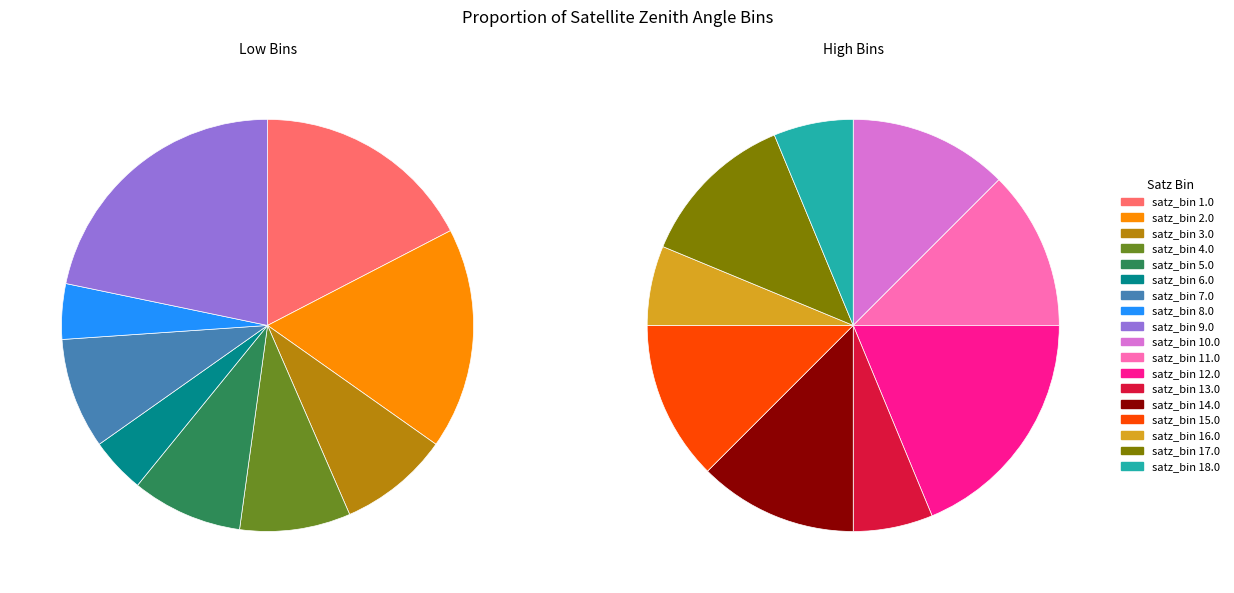

What percentage is NOT represented by 18.0?

96.9%